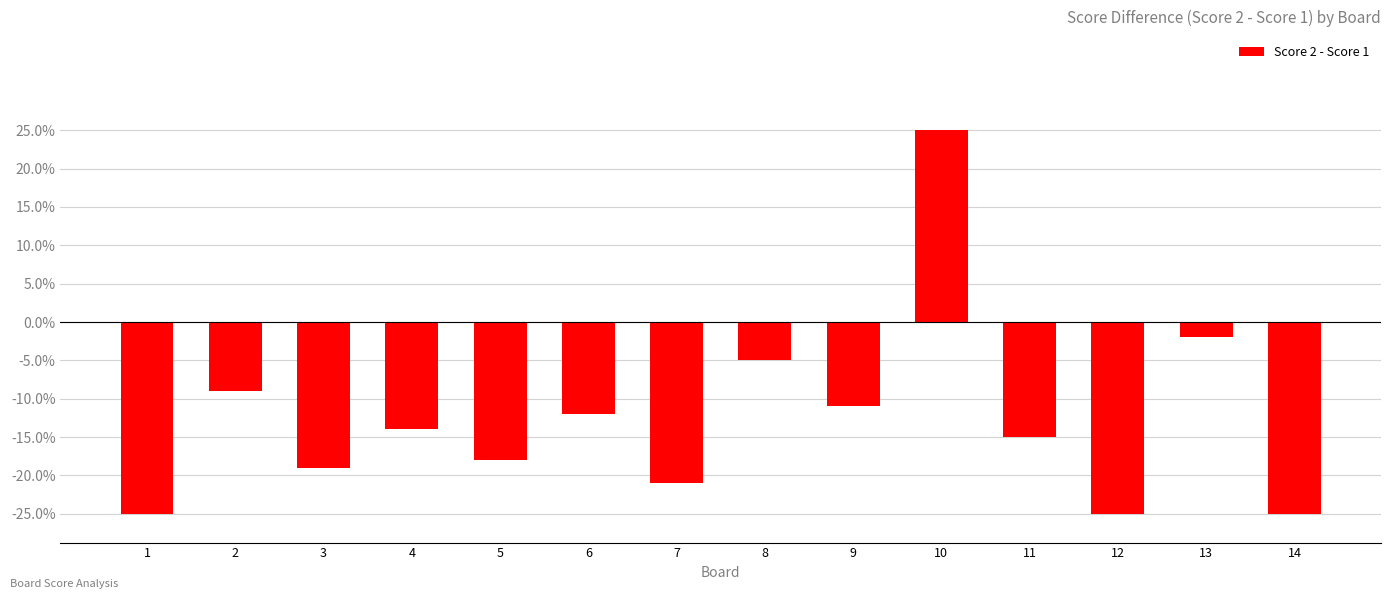

What is the difference between the values at 13 and 14?

23